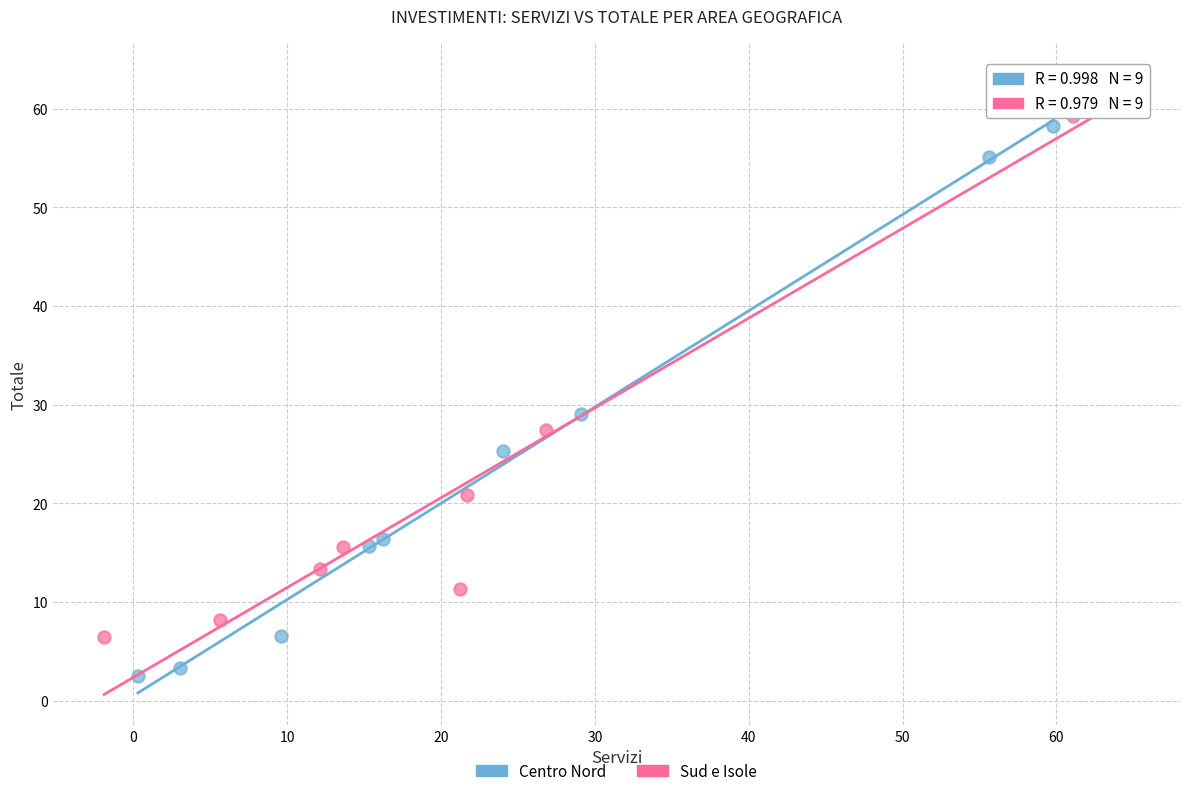

Which series contains the lowest Y value?

Centro Nord